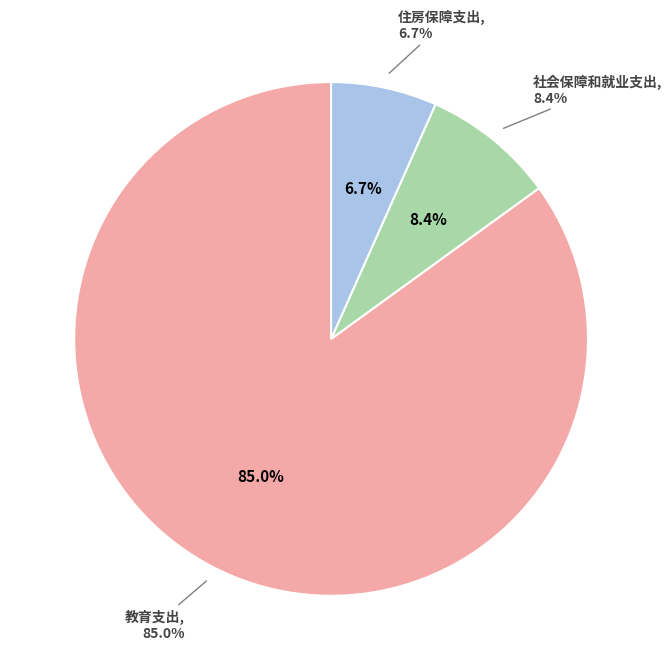

The 教育支出 slice represents 85% of the pie. True or false?

True